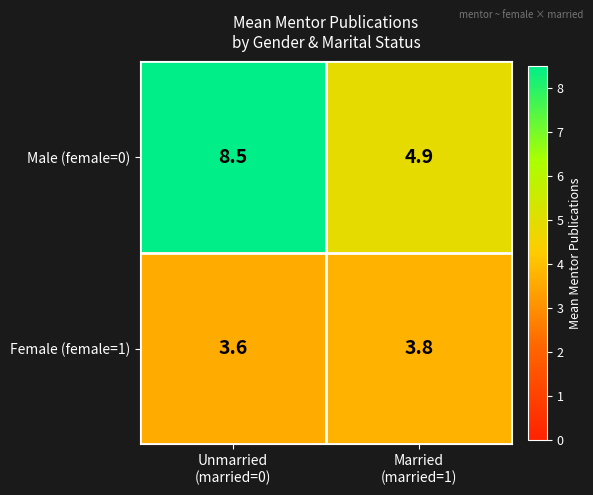

Which series has the largest range (max minus min)?

Male (female=0)